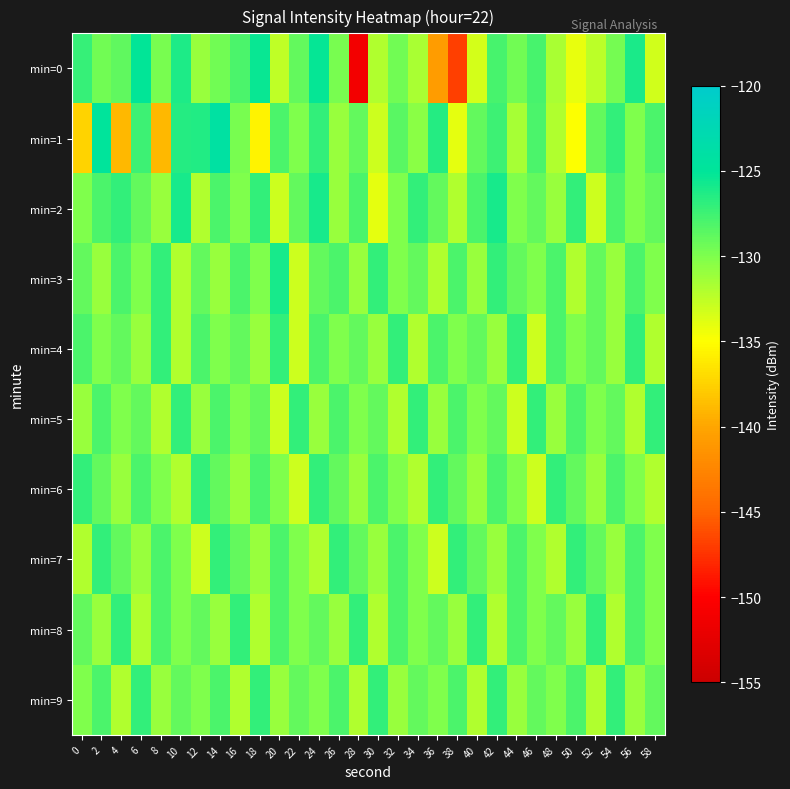

How many series are shown in this chart?

10